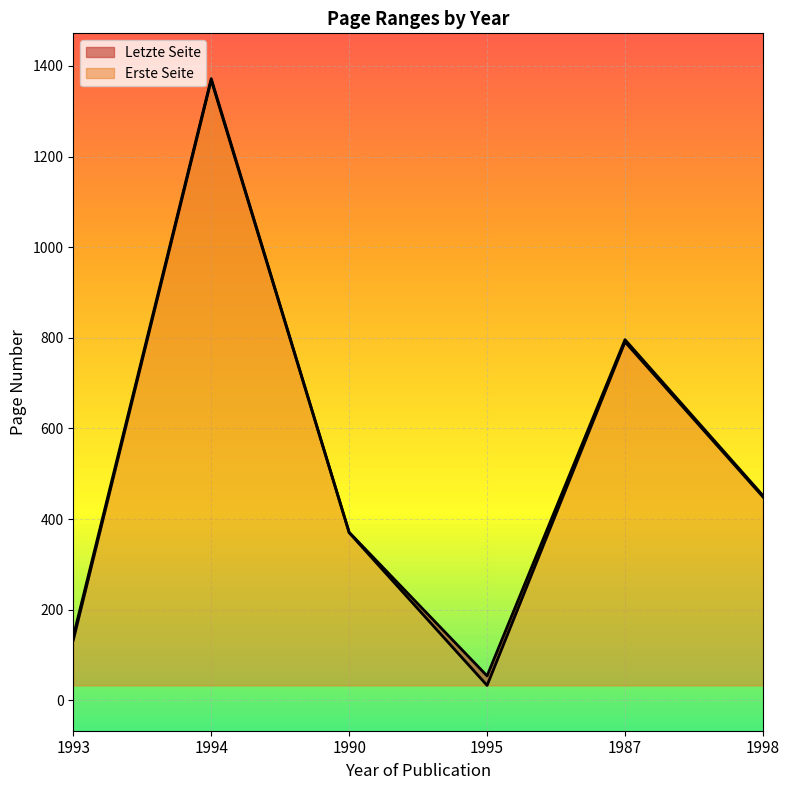

How many series are shown in this chart?

2